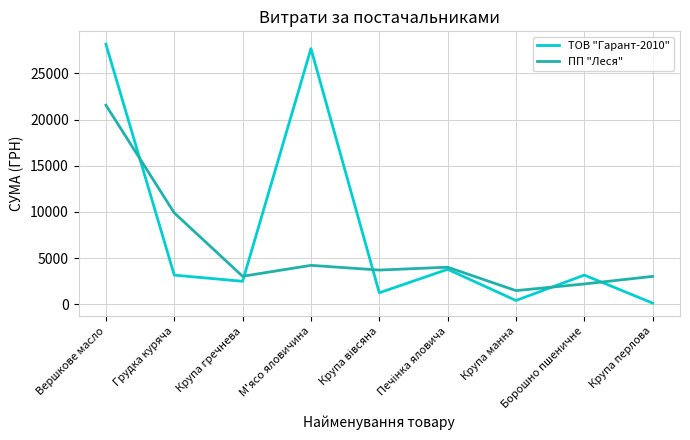

The value of ПП "Леся" at Грудка куряча is 15893.7. True or false?

False